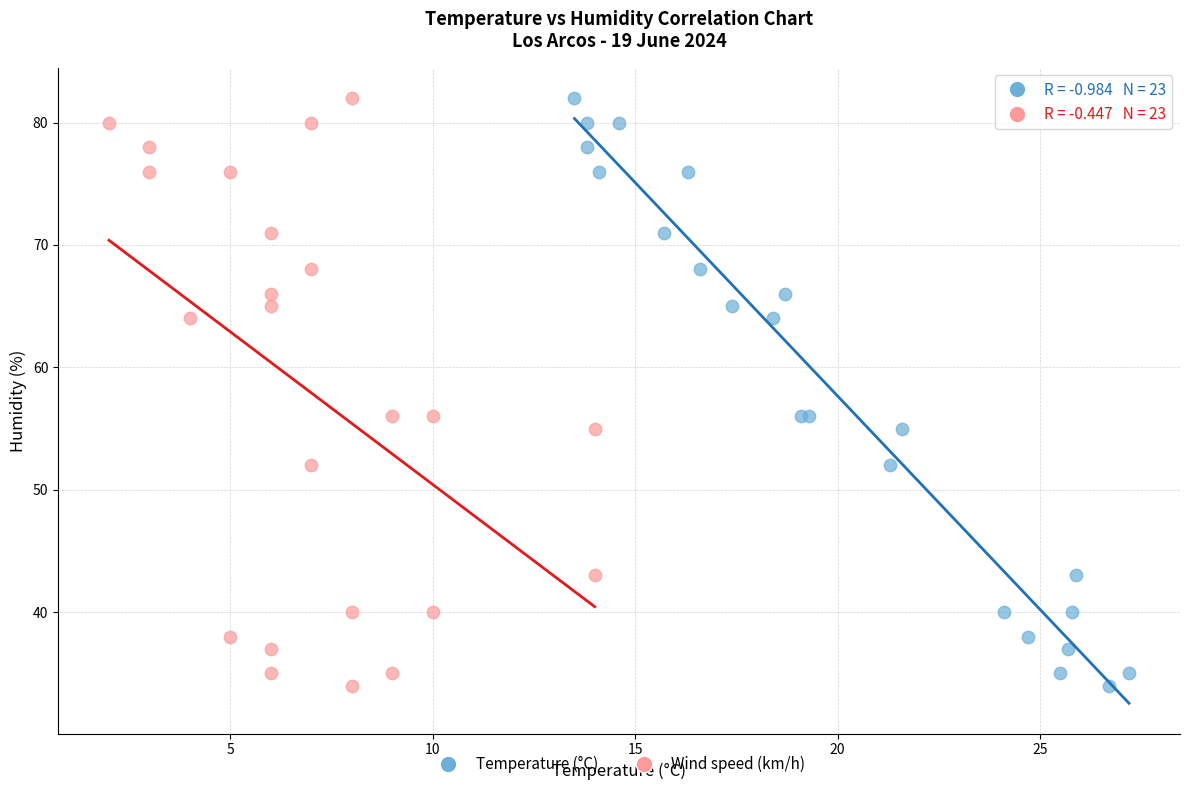

What are all the series names shown in the legend?

Temperature (°C), Wind speed (km/h)